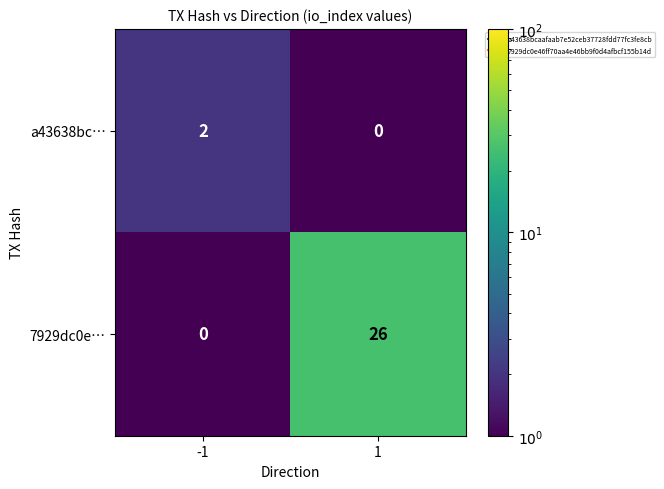

How many series are shown in this chart?

2